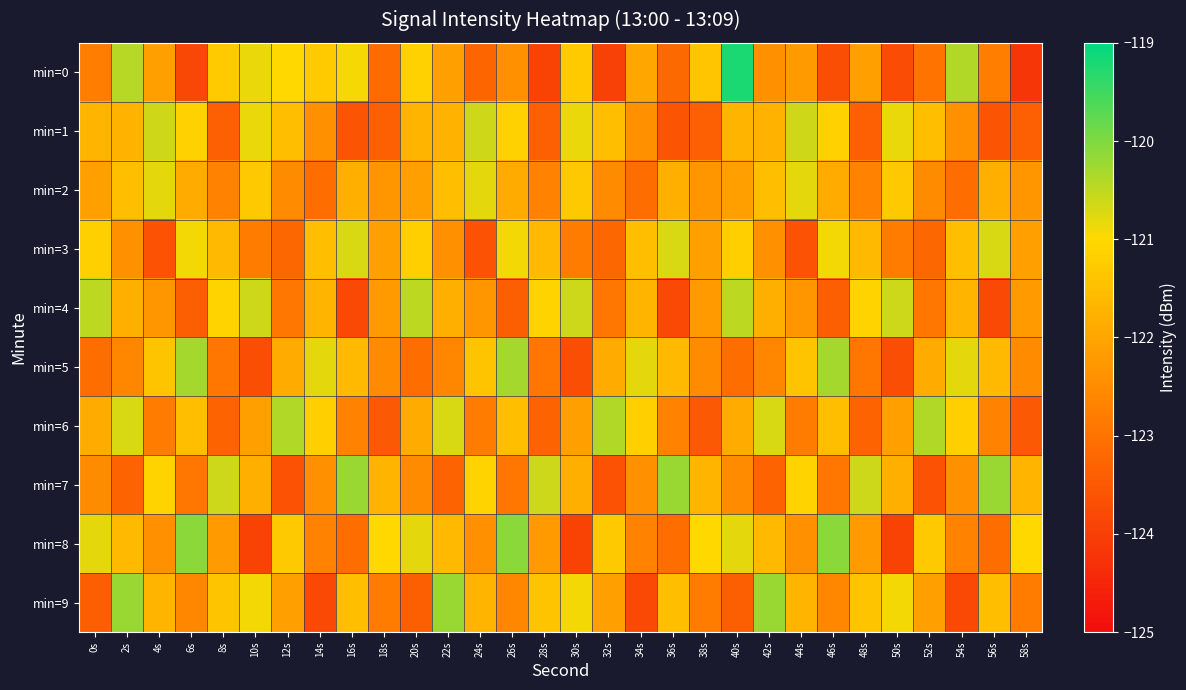

How many categories are shown in the chart?

30